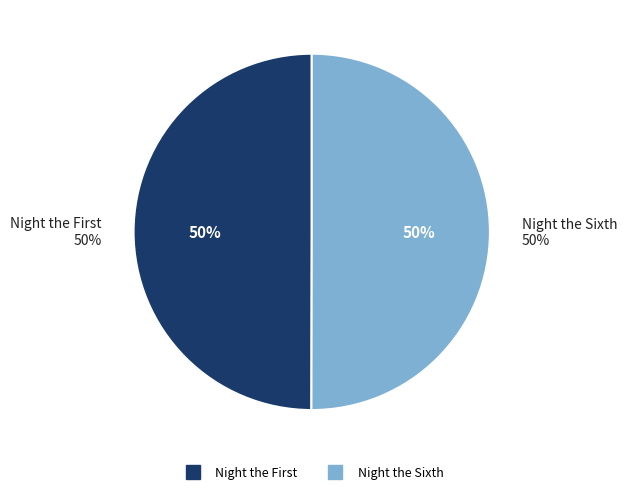

What is the smallest slice in the pie chart?

Night the First